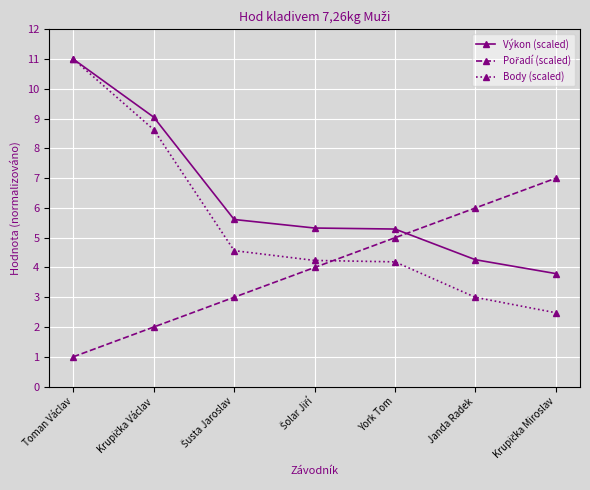

Count the number of categories in the chart.

7